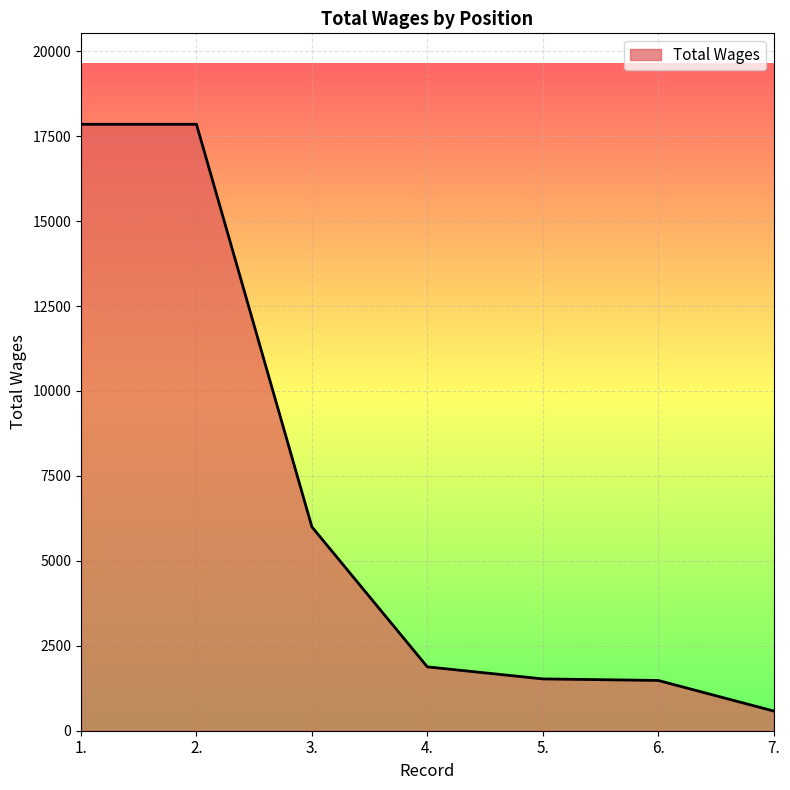

What is the smallest value displayed?

580